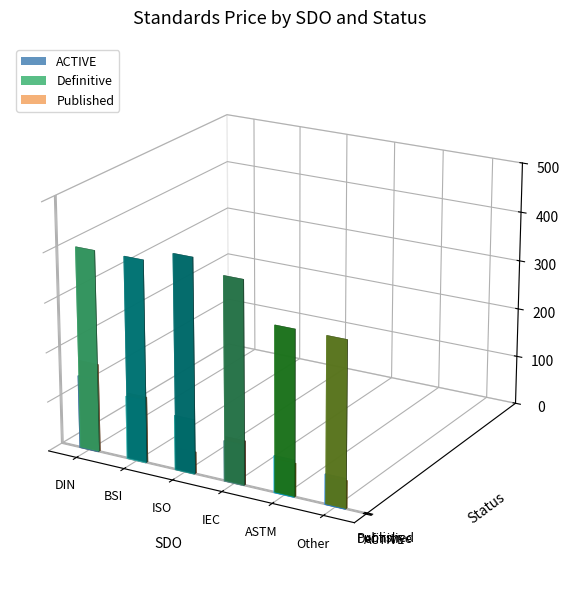

True or false: Published has a value of 49.3 at IEC.

False